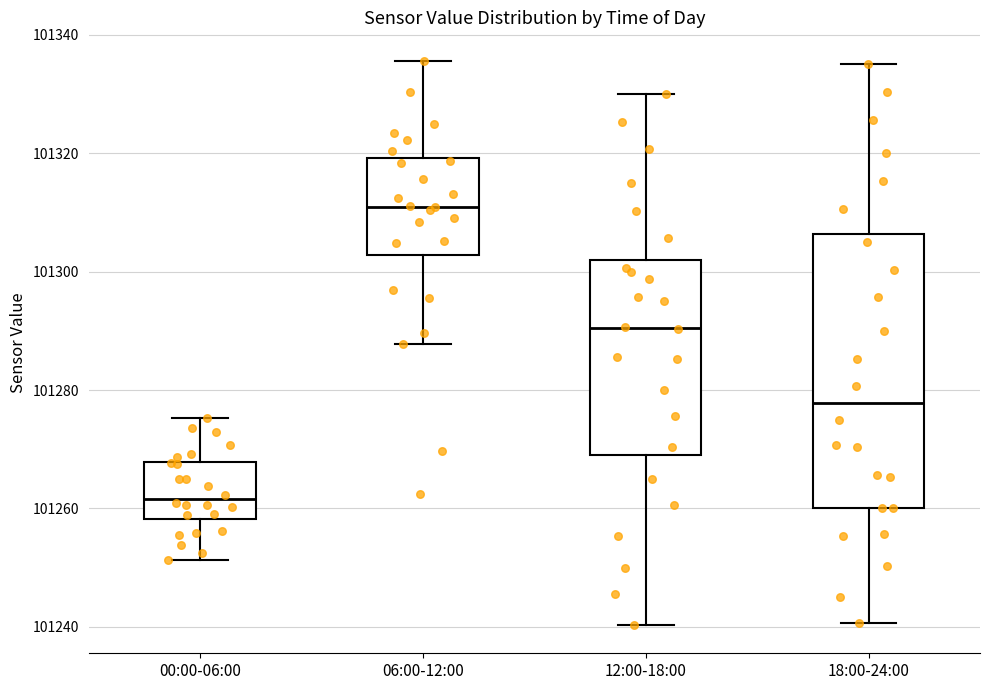

Reading left to right, transcribe this box plot: for each box, give where its median line is, the range the box spans, and where its two whiskers end, as read against the y-axis. The values are not printed on the chart, so give them approximately, as read against the axis.

00:00-06:00: median 101262, box 101258 to 101268, whiskers 101252 to 101276
06:00-12:00: median 101310, box 101302 to 101320, whiskers 101288 to 101336
12:00-18:00: median 101290, box 101268 to 101302, whiskers 101240 to 101330
18:00-24:00: median 101278, box 101260 to 101306, whiskers 101240 to 101336